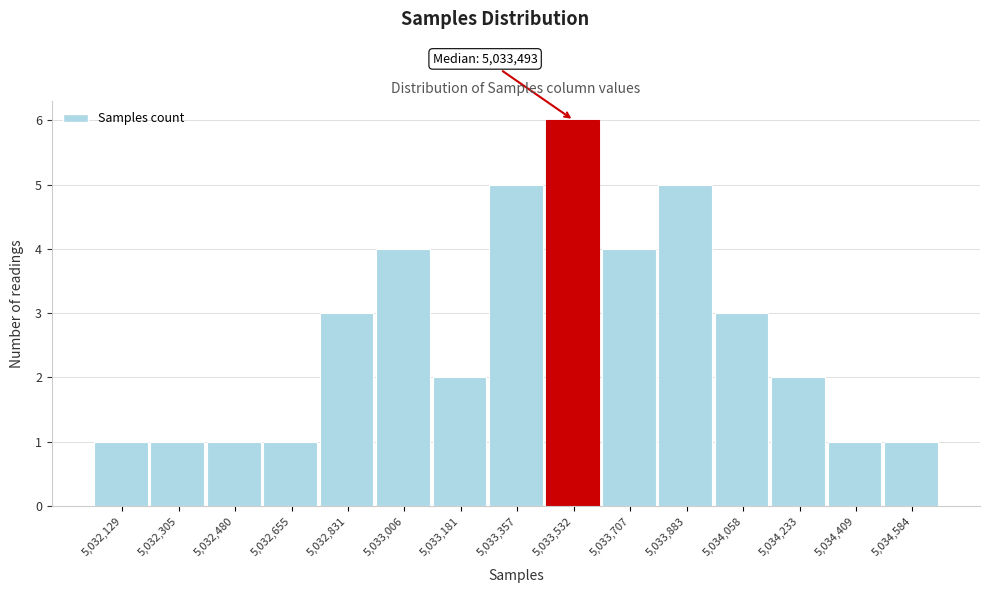

Which range on the x-axis has the tallest bar?

5033440 to 5033620